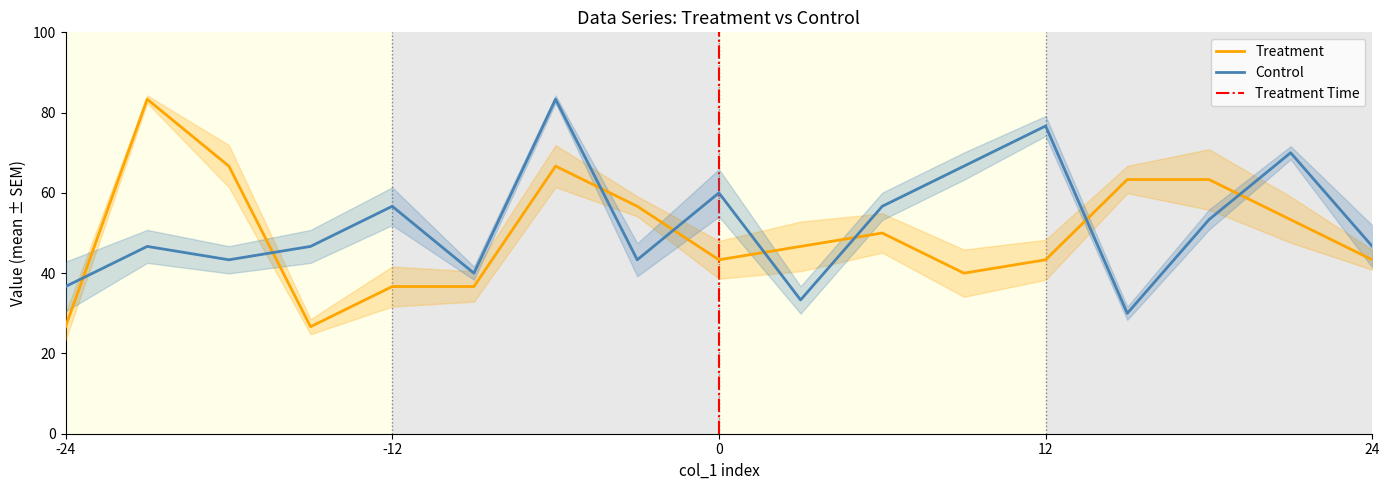

How many series are shown in this chart?

2